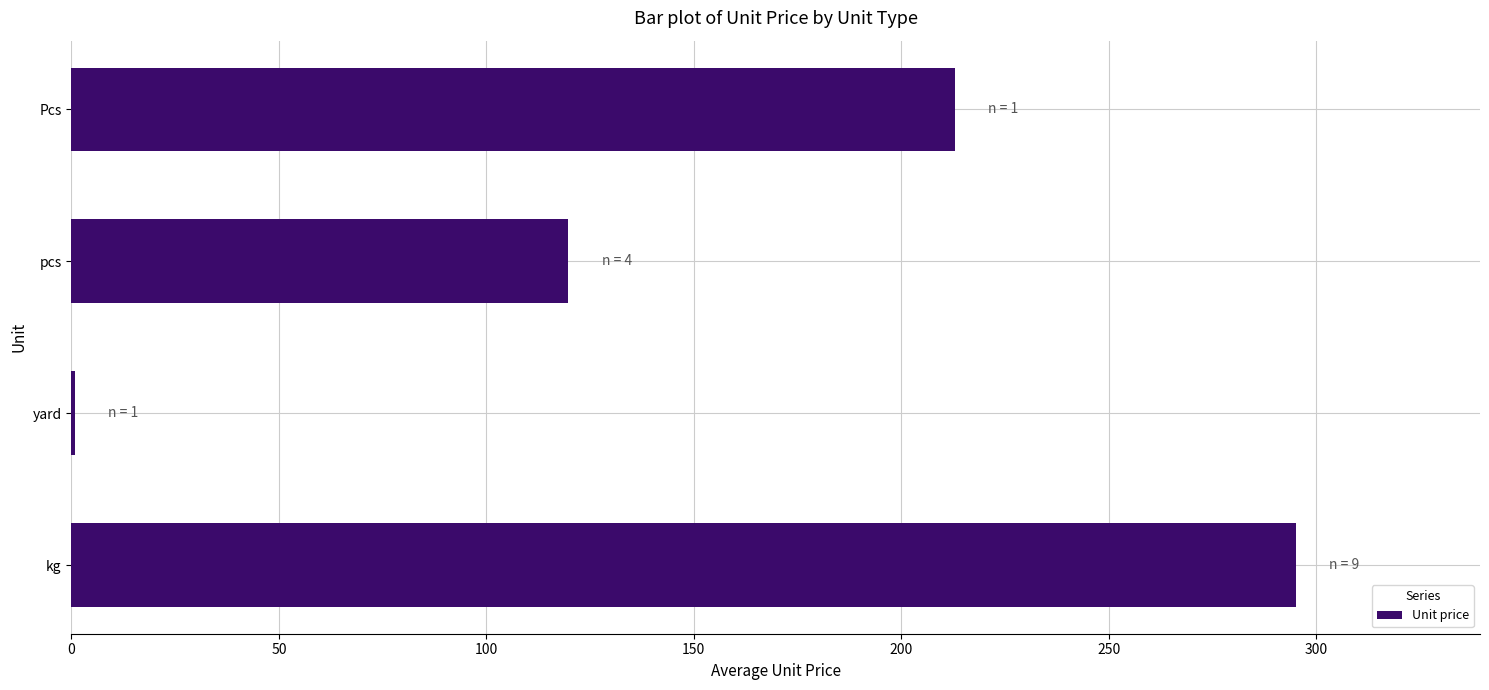

Is it true that the value at Pcs is 212.9?

True